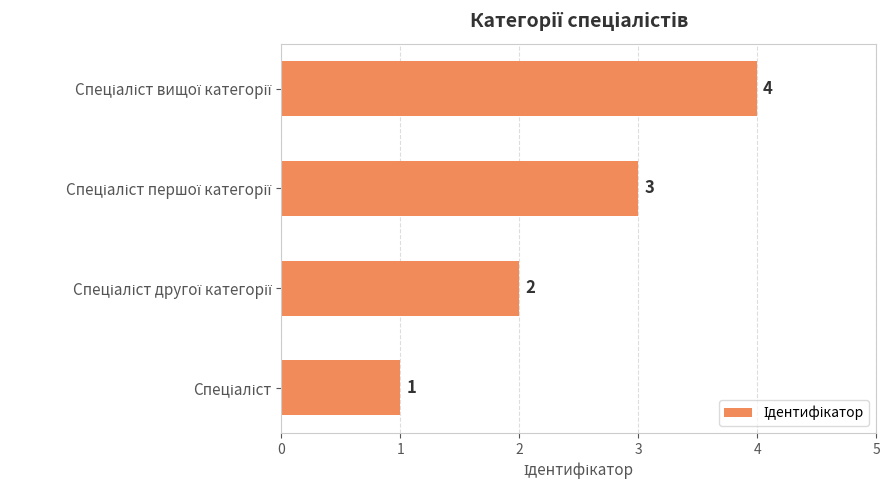

What is the maximum value shown in the chart?

4